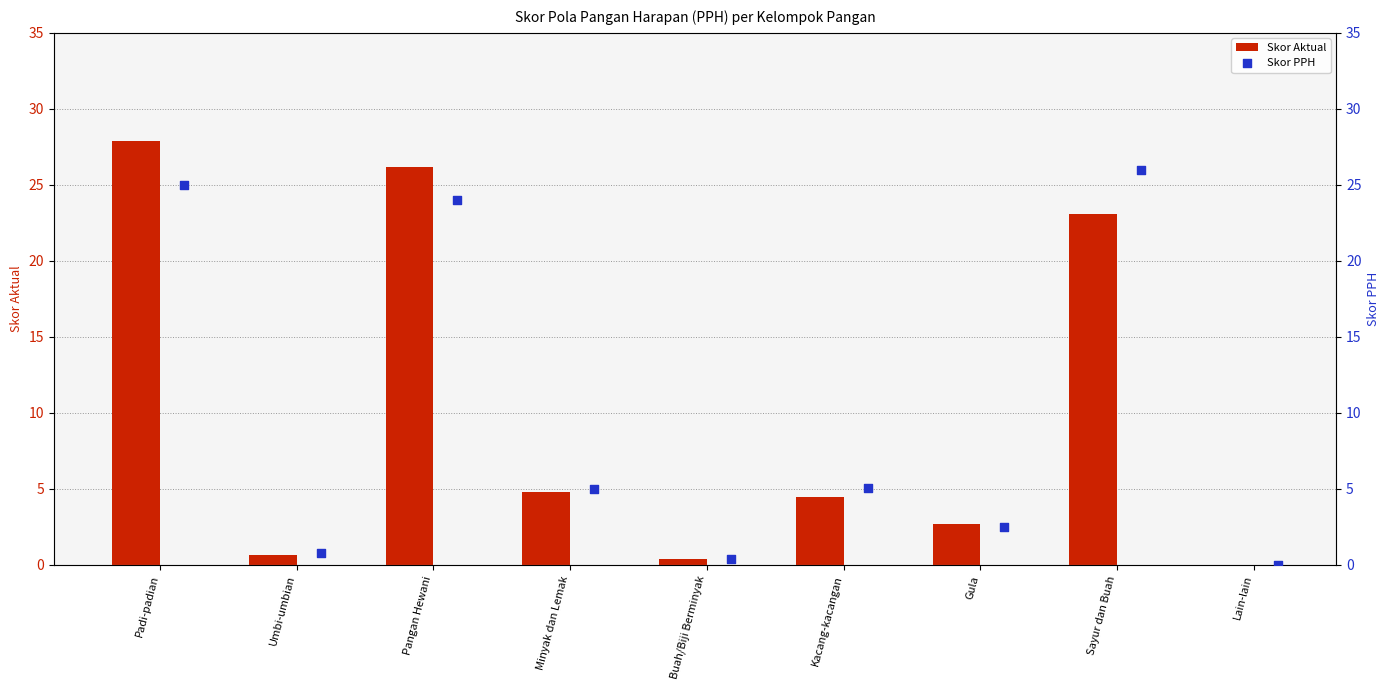

Which series contains the highest Y value?

Skor Aktual